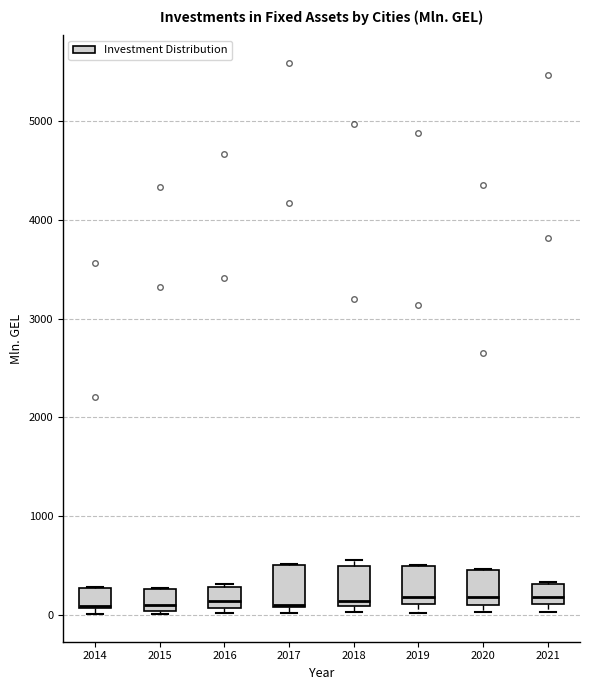

Reading left to right, transcribe this box plot: for each box, give where its median line is, the range the box spans, and where its two whiskers end, as read against the y-axis. The values are not printed on the chart, so give them approximately, as read against the axis.

2014: median 100, box 100 to 300, whiskers 0 to 300
2015: median 100, box 0 to 300, whiskers 0 (just below the box's lower edge) to 300
2016: median 100 (inside the box), box 100 to 300, whiskers 0 to 300
2017: median 100, box 100 to 500, whiskers 0 to 500
2018: median 100 (just above the box's lower edge), box 100 to 500, whiskers 0 to 600
2019: median 200, box 100 to 500, whiskers 0 to 500
2020: median 200, box 100 to 500, whiskers 0 to 500
2021: median 200, box 100 to 300, whiskers 0 to 300